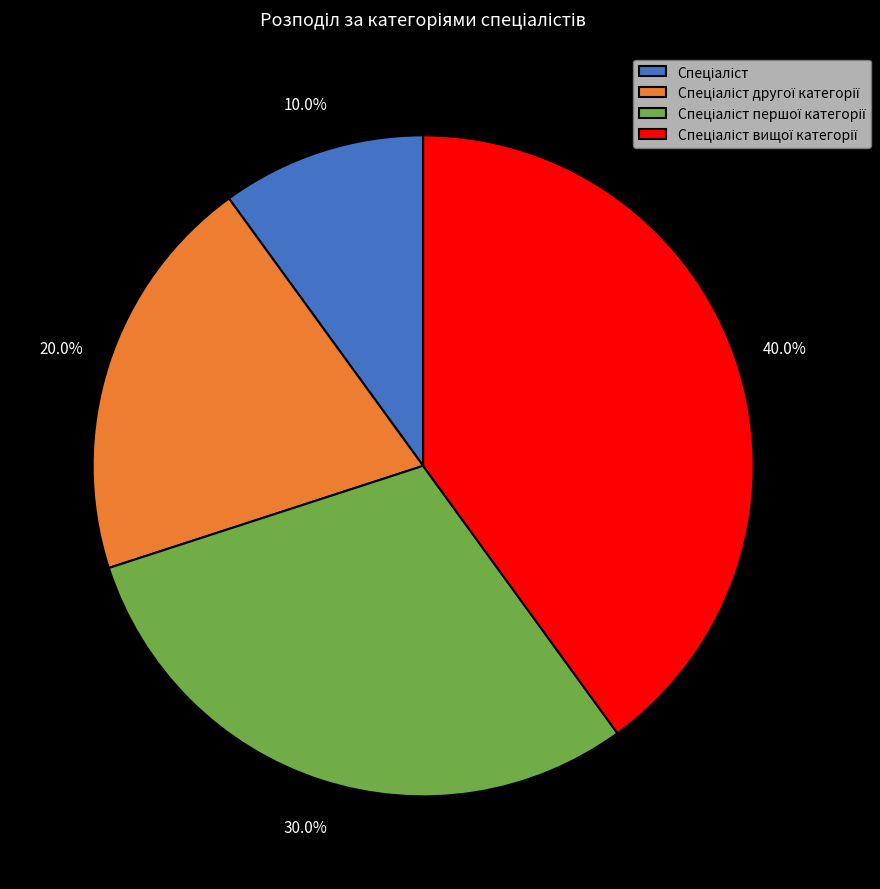

Is there any slice that represents more than half of the pie?

No